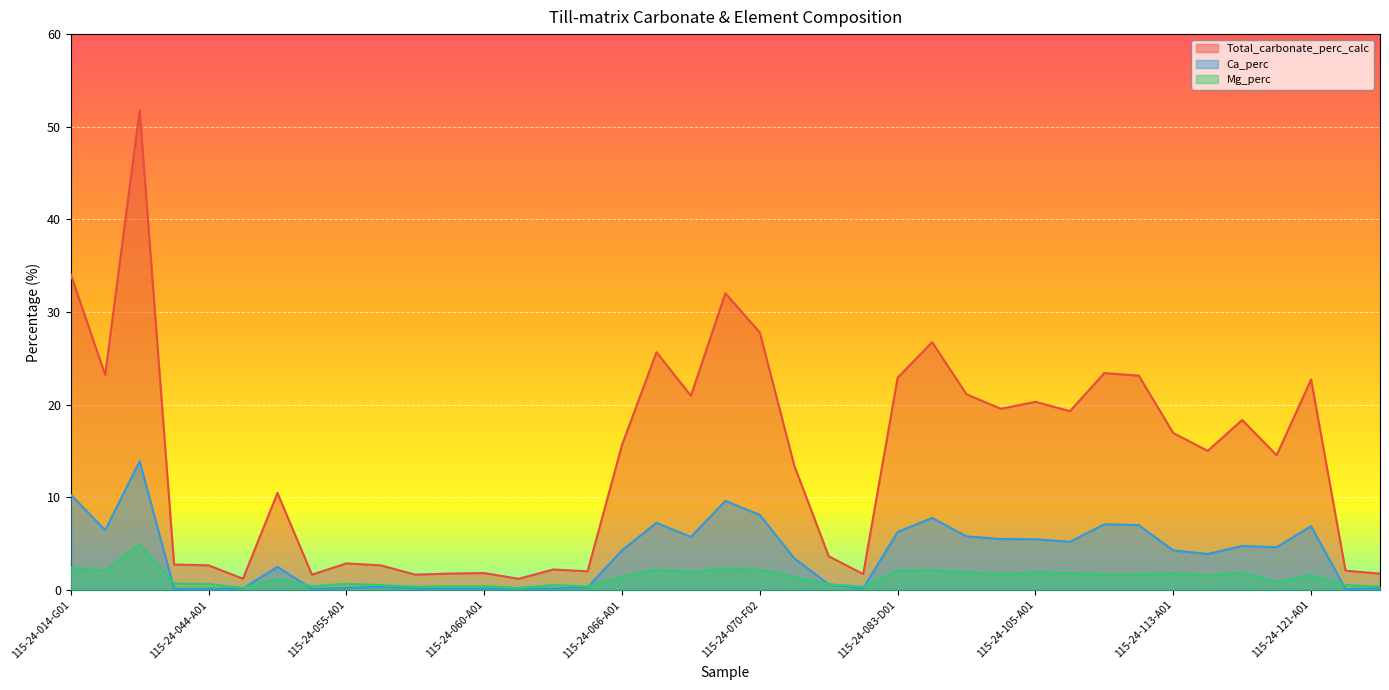

What are all the series names shown in the legend?

Total_carbonate_perc_calc, Ca_perc, Mg_perc